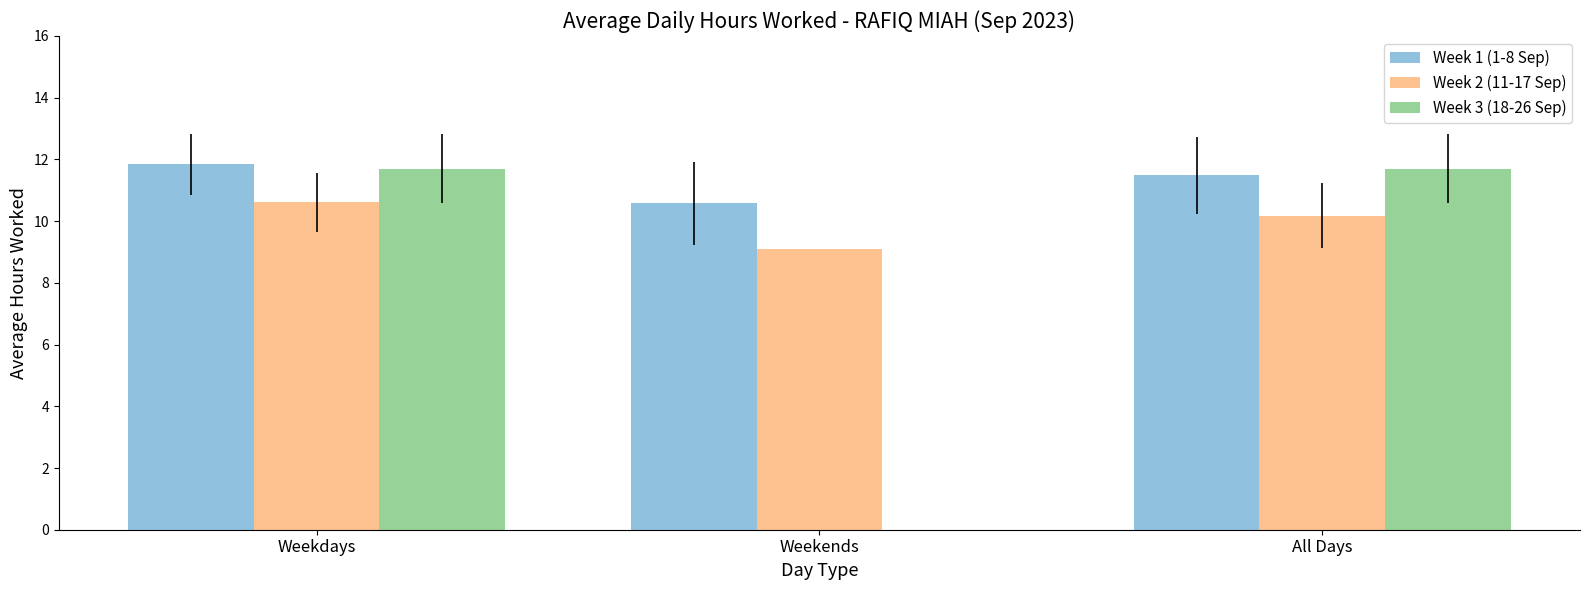

Where does the Week 1 (1-8 Sep) series first go above 11?

Weekdays